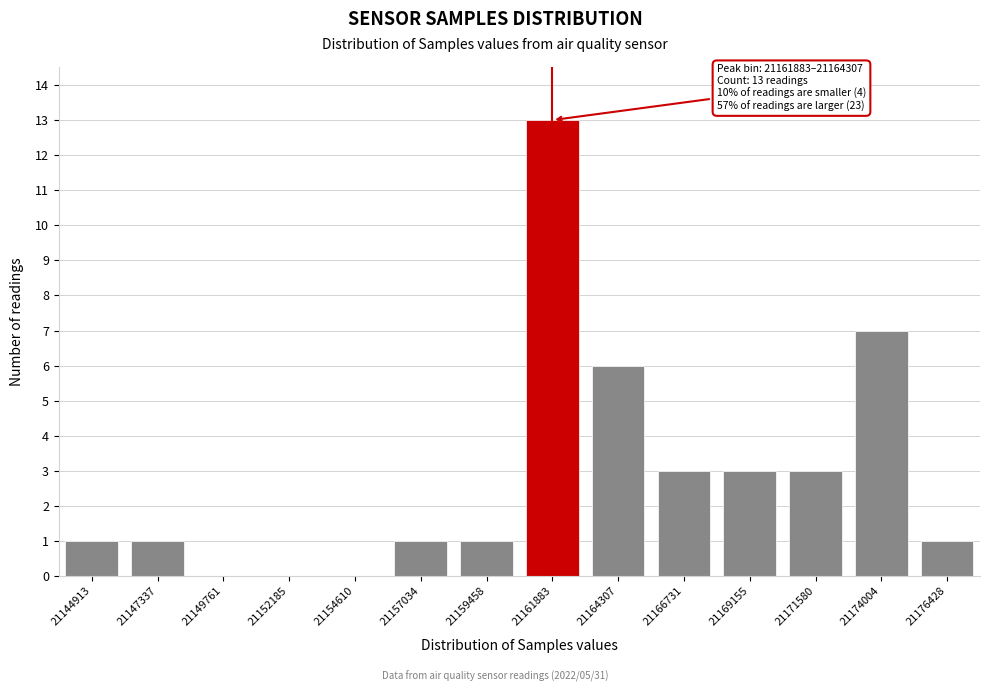

Reading left to right, list all the values displayed in this chart.

21144913=1	21147337=1	21149761=0	21152185=0	21154610=0	21157034=1	21159458=1	21161883=13	21164307=6	21166731=3	21169155=3	21171580=3	21174004=7	21176428=1